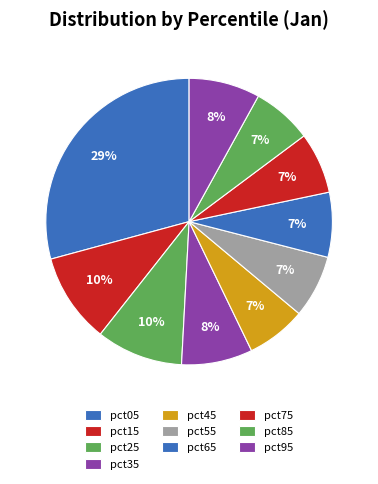

How many segments does this pie chart have?

10